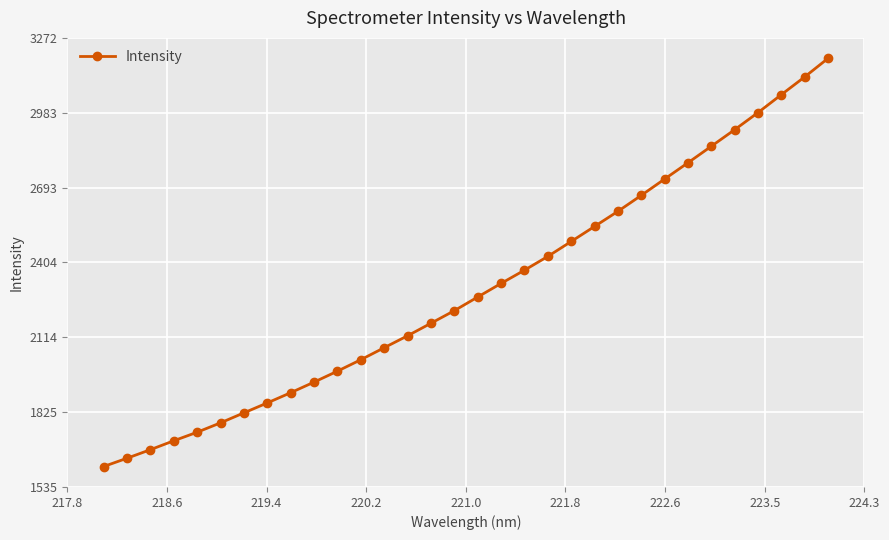

What is the smallest value displayed?

1613.9